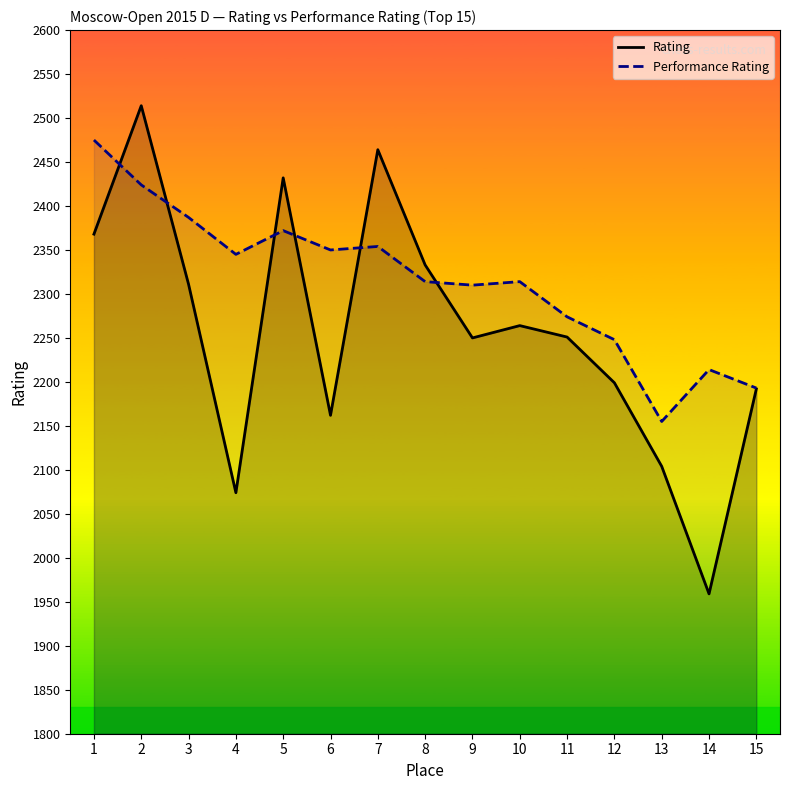

Where is the first local minimum for Rating?

4